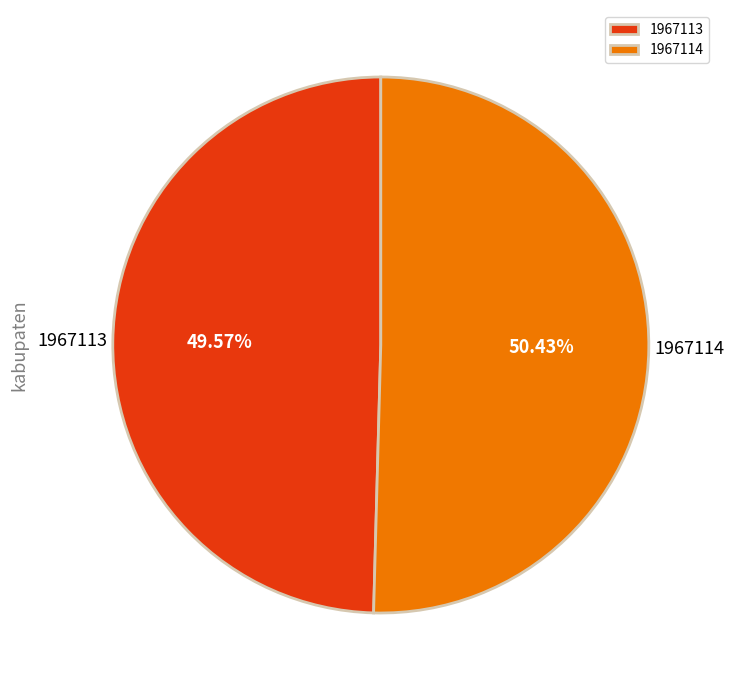

Is it true that 1967113 is 50% of the pie?

True